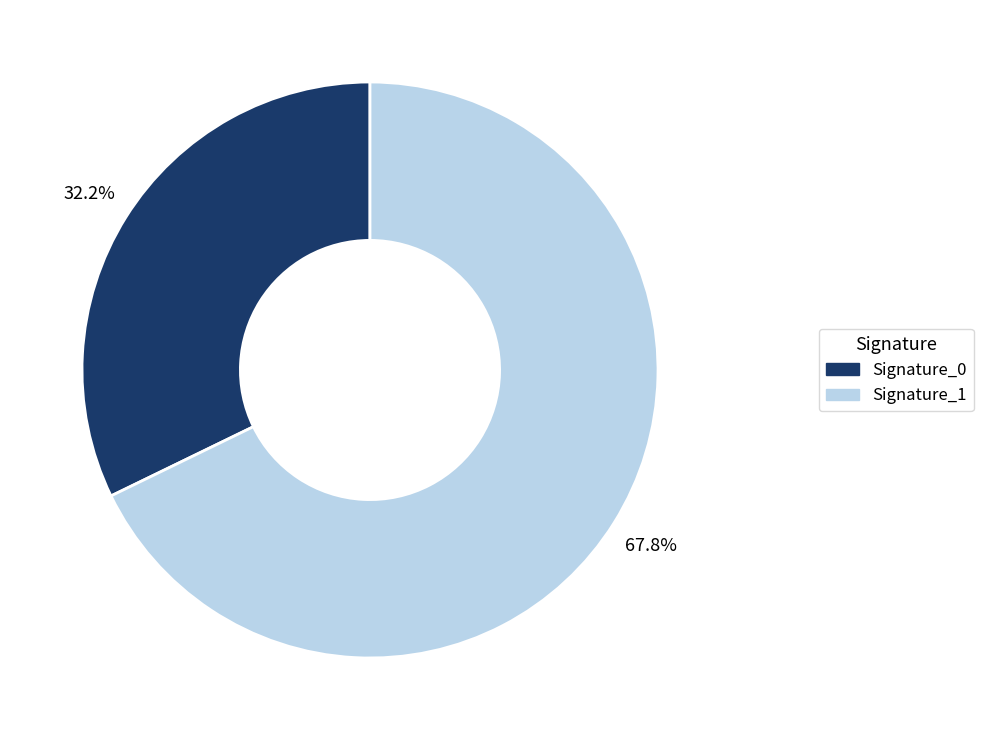

Which category accounts for the majority?

Signature_1